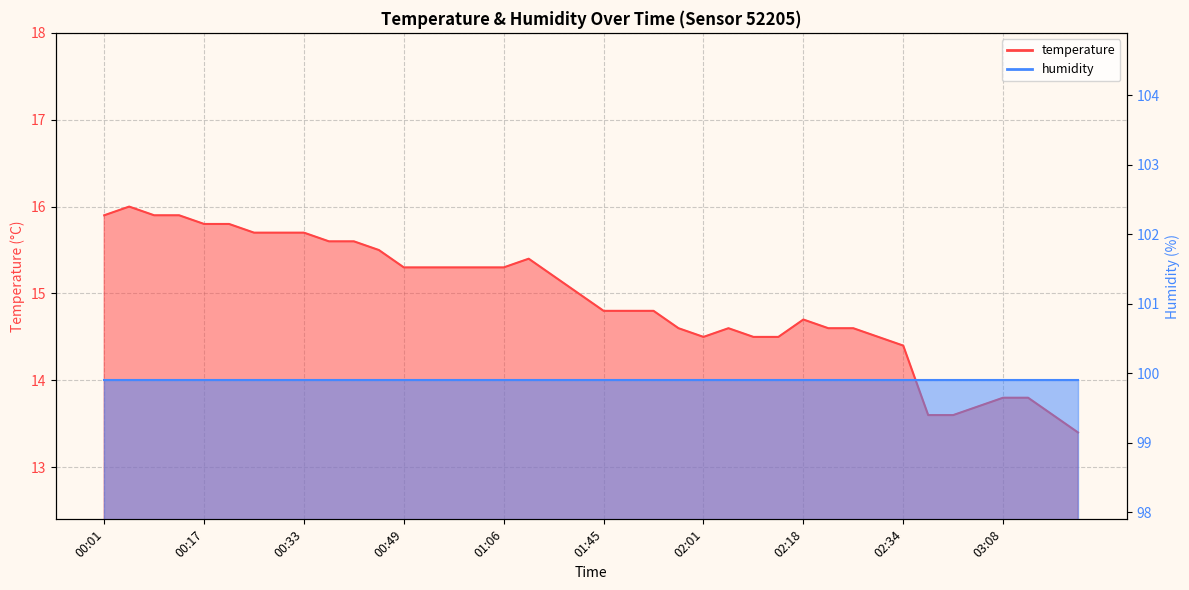

Reading left to right, list all the values displayed in this chart.

00:01=15.9	00:05=16.0	00:09=15.9	00:13=15.9	00:17=15.8	00:21=15.8	00:25=15.7	00:29=15.7	00:33=15.7	00:37=15.6	00:41=15.6	00:45=15.5	00:49=15.3	00:53=15.3	00:58=15.3	01:02=15.3	01:06=15.3	01:10=15.4	01:36=15.2	01:41=15.0	01:45=14.8	01:49=14.8	01:53=14.8	01:57=14.6	02:01=14.5	02:06=14.6	02:10=14.5	02:14=14.5	02:18=14.7	02:22=14.6	02:26=14.6	02:30=14.5	02:34=14.4	02:56=13.6	03:00=13.6	03:04=13.7	03:08=13.8	03:12=13.8	03:16=13.6	03:20=13.4